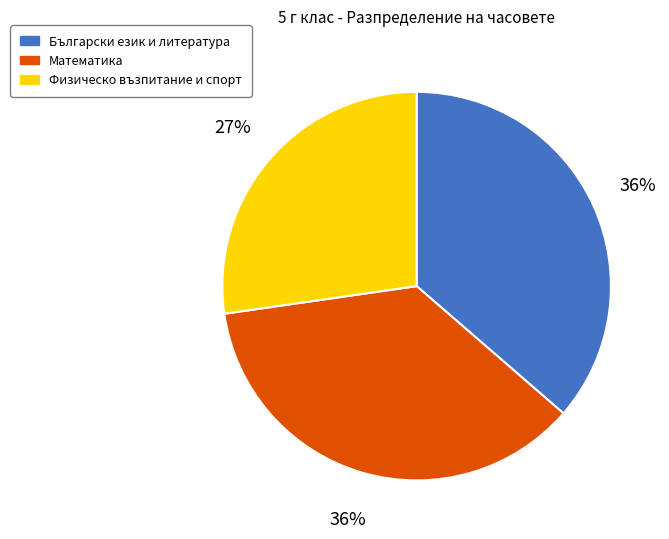

Is Математика the majority of the pie?

No